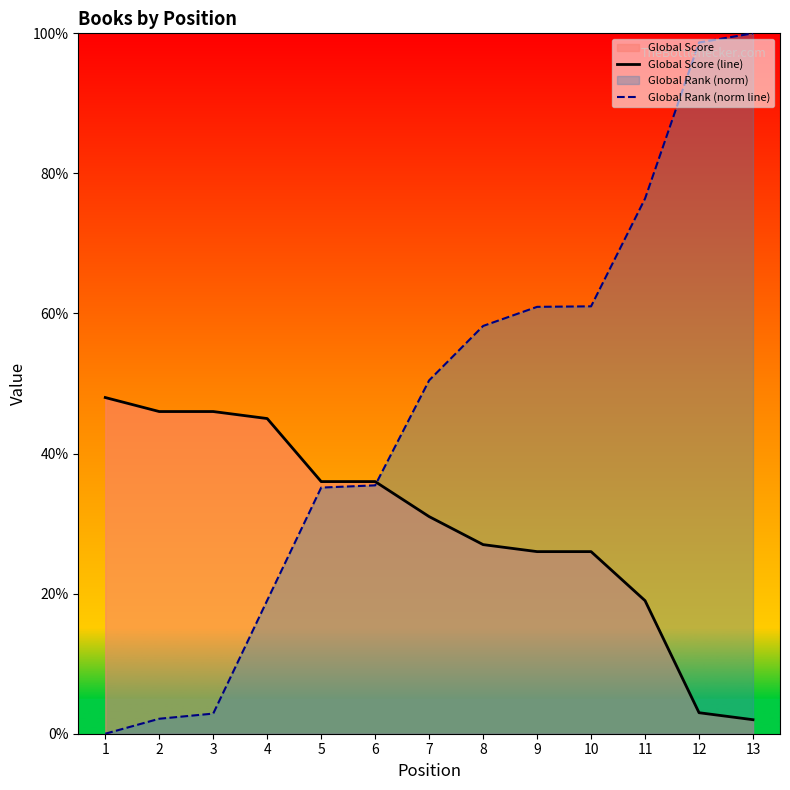

The value of Global Score (line) at 10 is 26.0. True or false?

True